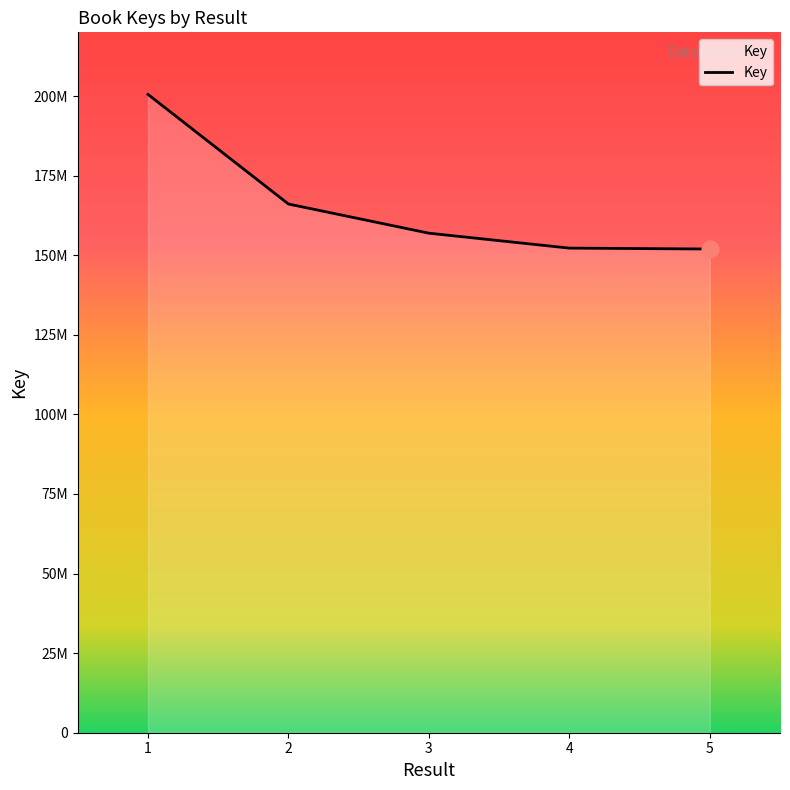

What is the average value?

165526570